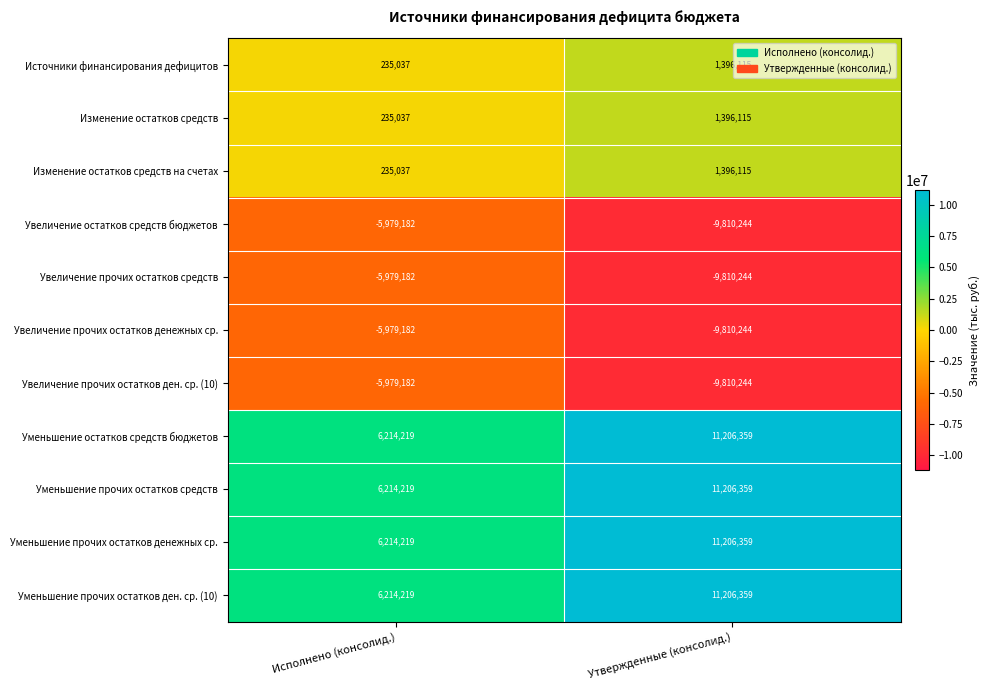

Which category has the highest value across all series?

Утвержденные (консолид.)